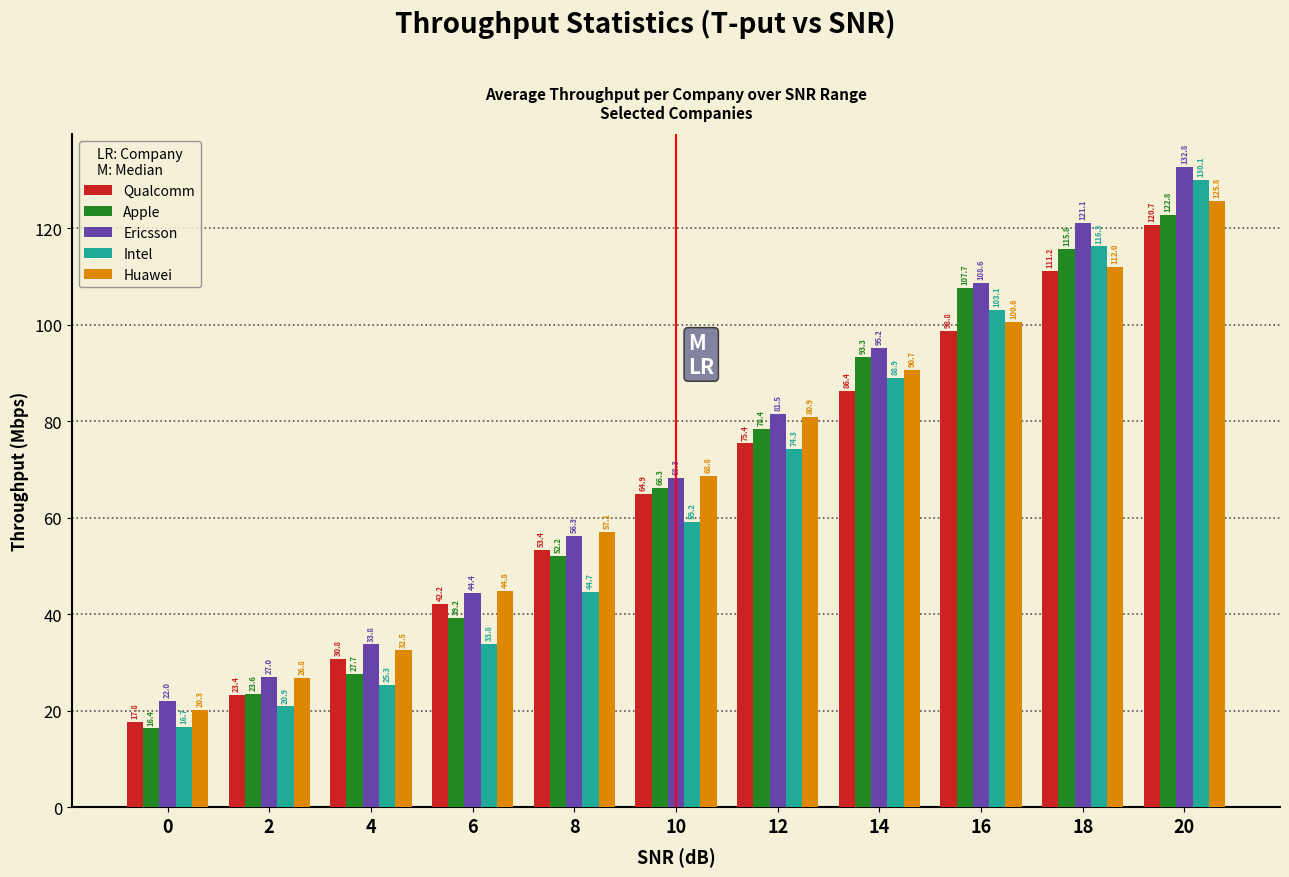

Reading left to right, list all the values displayed in this chart.

Qualcomm: 0=17.8	2=23.4	4=30.8	6=42.2	8=53.4	10=64.9	12=75.4	14=86.4	16=98.8	18=111.2	20=120.7
Apple: 0=16.4	2=23.6	4=27.7	6=39.2	8=52.2	10=66.3	12=78.4	14=93.3	16=107.7	18=115.8	20=122.8
Ericsson: 0=22.0	2=27.0	4=33.8	6=44.4	8=56.3	10=68.3	12=81.5	14=95.2	16=108.6	18=121.1	20=132.8
Intel: 0=16.7	2=20.9	4=25.3	6=33.8	8=44.7	10=59.2	12=74.3	14=88.9	16=103.1	18=116.3	20=130.1
Huawei: 0=20.3	2=26.8	4=32.5	6=44.8	8=57.1	10=68.8	12=80.9	14=90.7	16=100.6	18=112.0	20=125.8